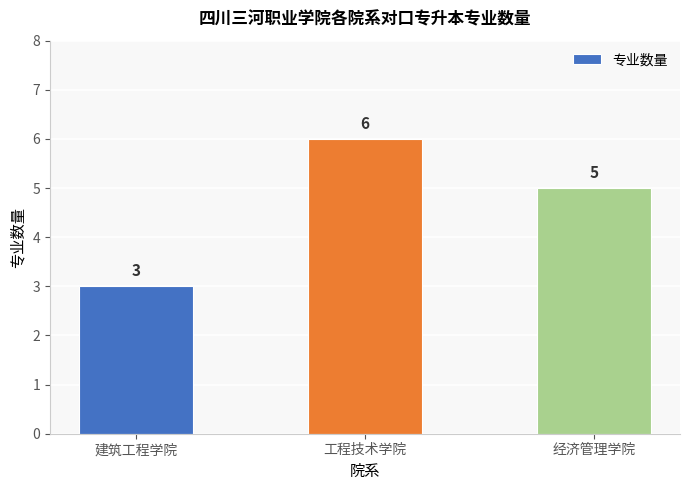

Are the bars horizontal?

No